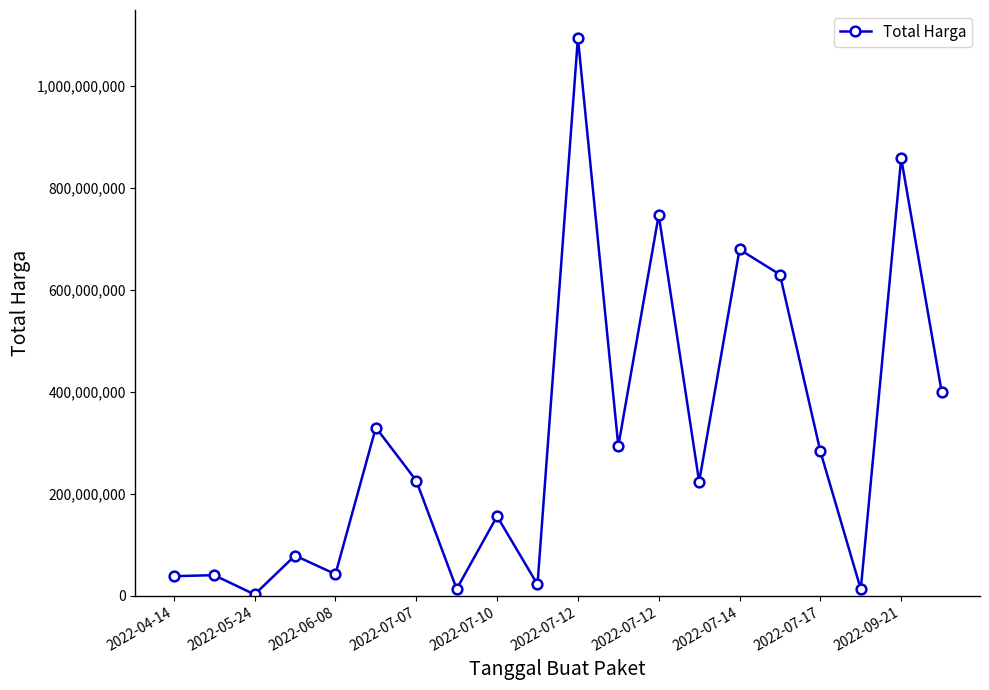

What is the difference between the maximum and minimum values?

1091167000